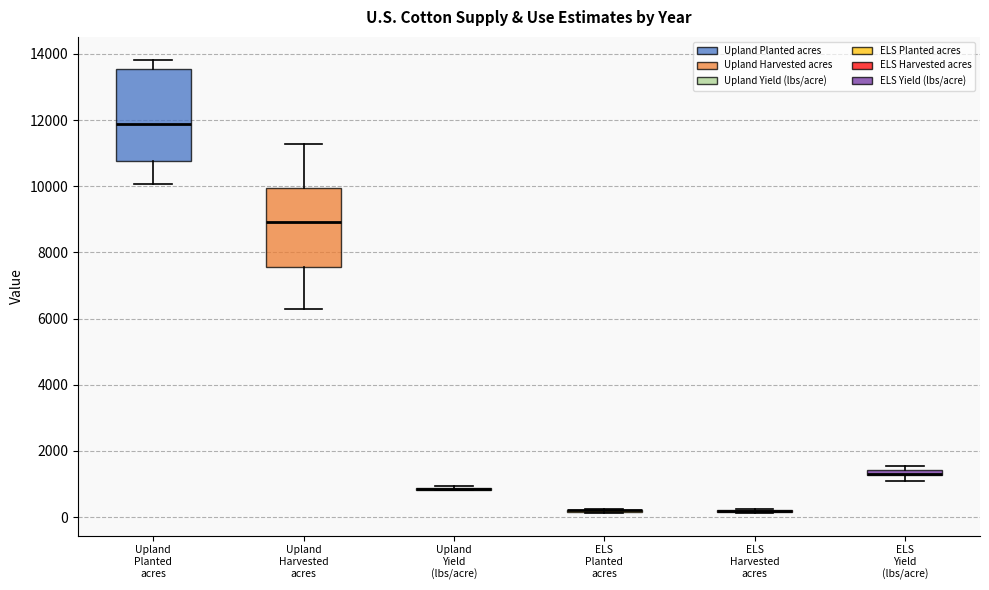

Which box is the tallest, from its lower edge to its upper edge?

Upland Planted acres